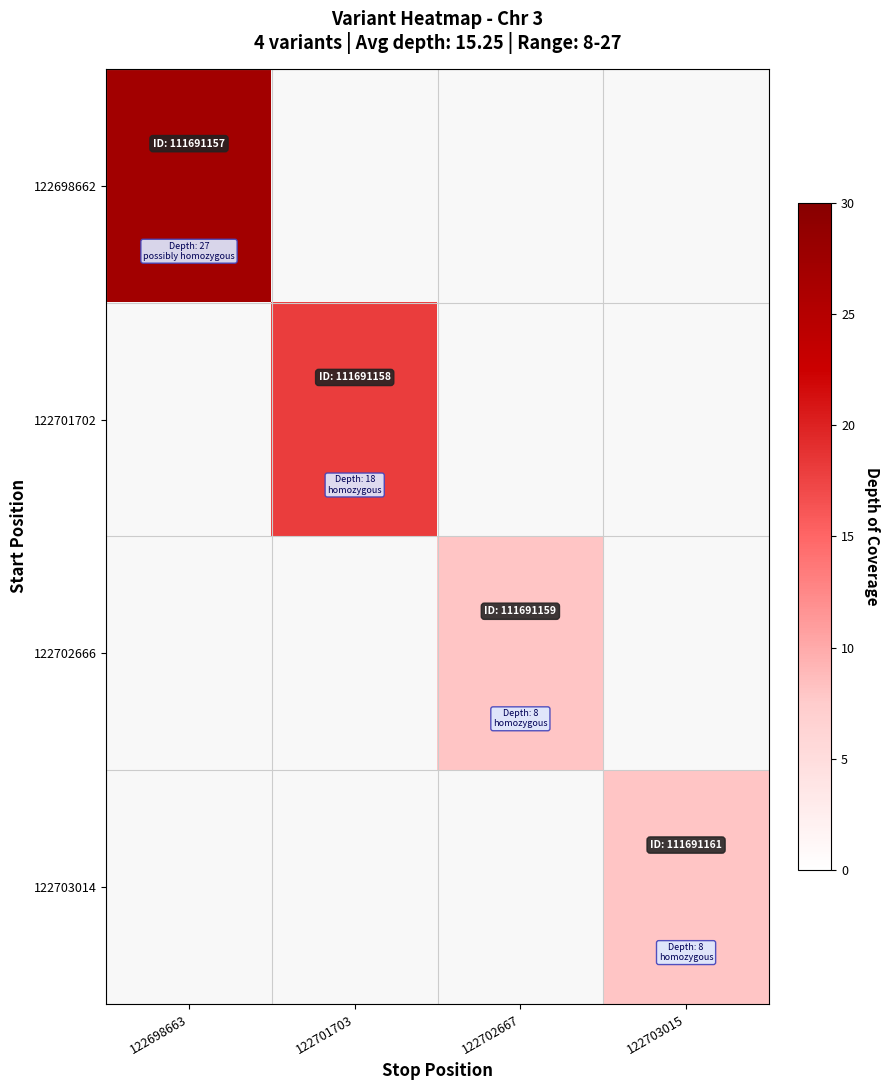

List the labels in order of 122698662 value, smallest first.

122698663, 122701703, 122702667, 122703015